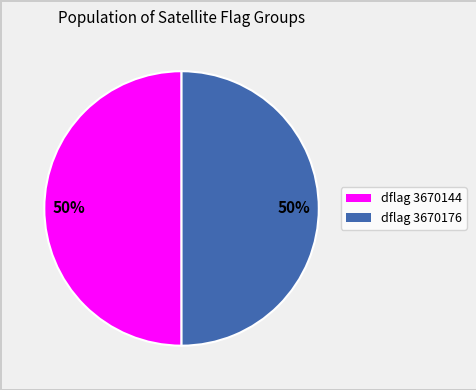

To the nearest percent, what is the average slice percentage?

50%